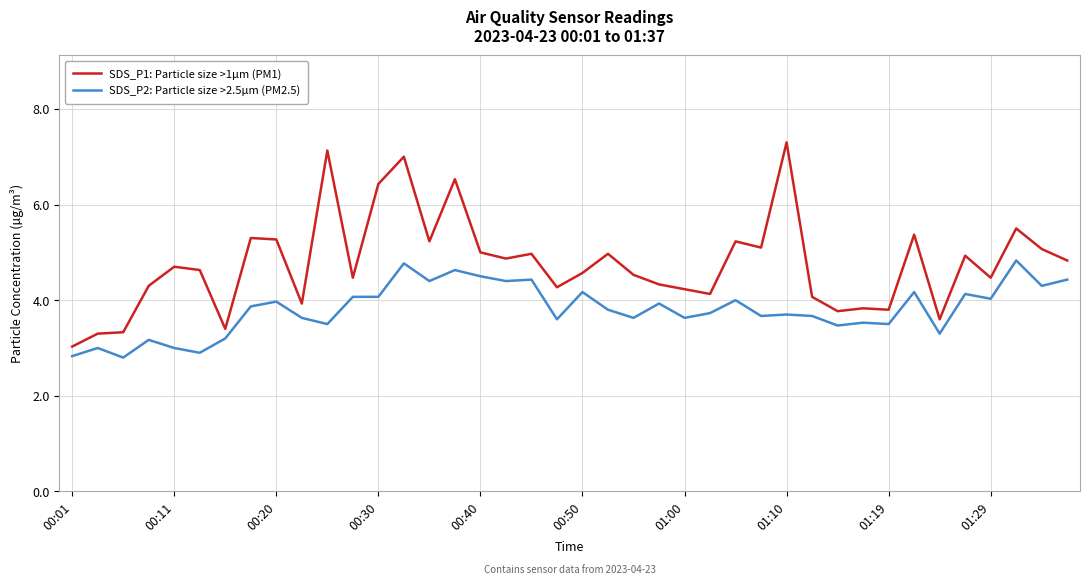

Reading left to right, extract all data points from this chart.

SDS_P1: Particle size >1µm (PM1): 3.0	3.3	3.3	4.3	4.7	4.6	3.4	5.3	5.3	3.9	7.1	4.5	6.4	7.0	5.2	6.5	5.0	4.9	5.0	4.3	4.6	5.0	4.5	4.3	4.2	4.1	5.2	5.1	7.3	4.1	3.8	3.8	3.8	5.4	3.6	4.9	4.5	5.5	5.1	4.8
SDS_P2: Particle size >2.5µm (PM2.5): 2.8	3.0	2.8	3.2	3.0	2.9	3.2	3.9	4.0	3.6	3.5	4.1	4.1	4.8	4.4	4.6	4.5	4.4	4.4	3.6	4.2	3.8	3.6	3.9	3.6	3.7	4.0	3.7	3.7	3.7	3.5	3.5	3.5	4.2	3.3	4.1	4.0	4.8	4.3	4.4